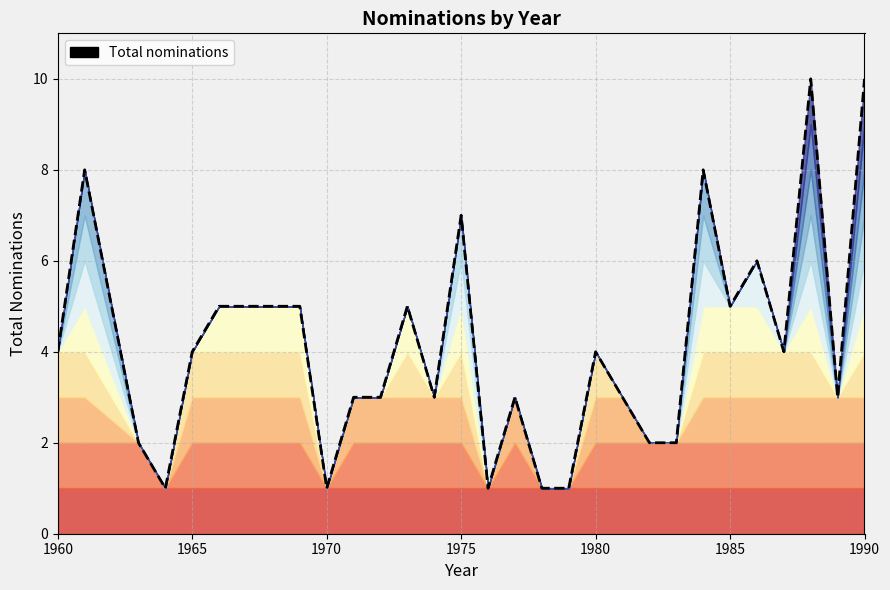

What is the difference between the maximum and second lowest values?

9